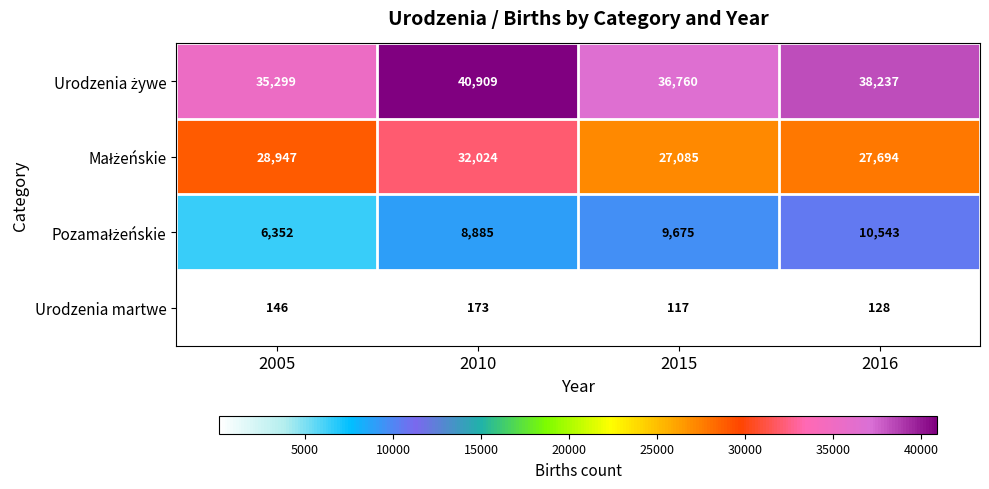

What is the greatest value displayed?

40909